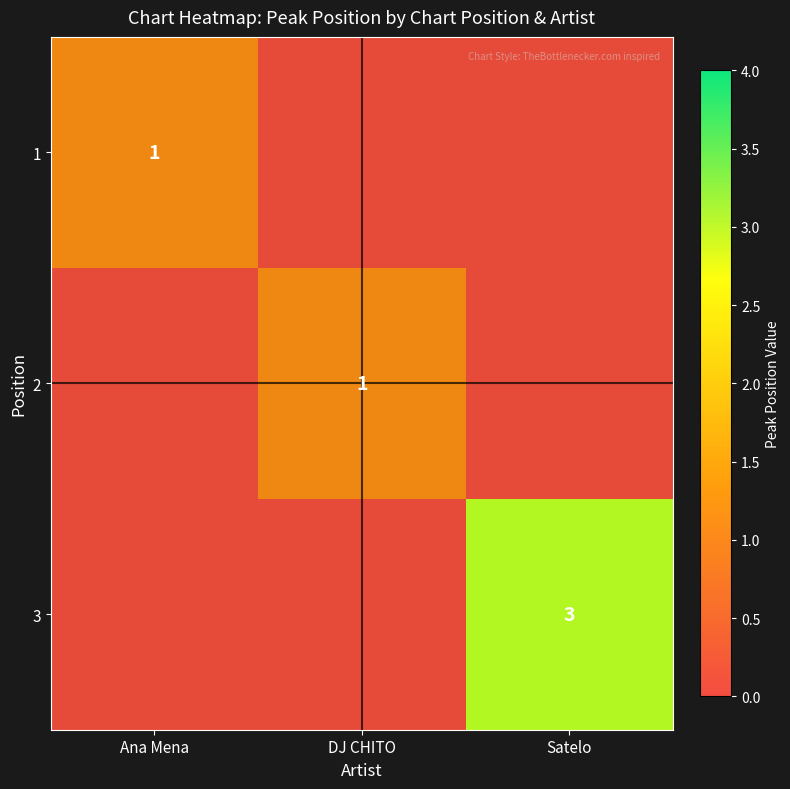

The 2 series shows 1 at DJ CHITO. True or false?

False